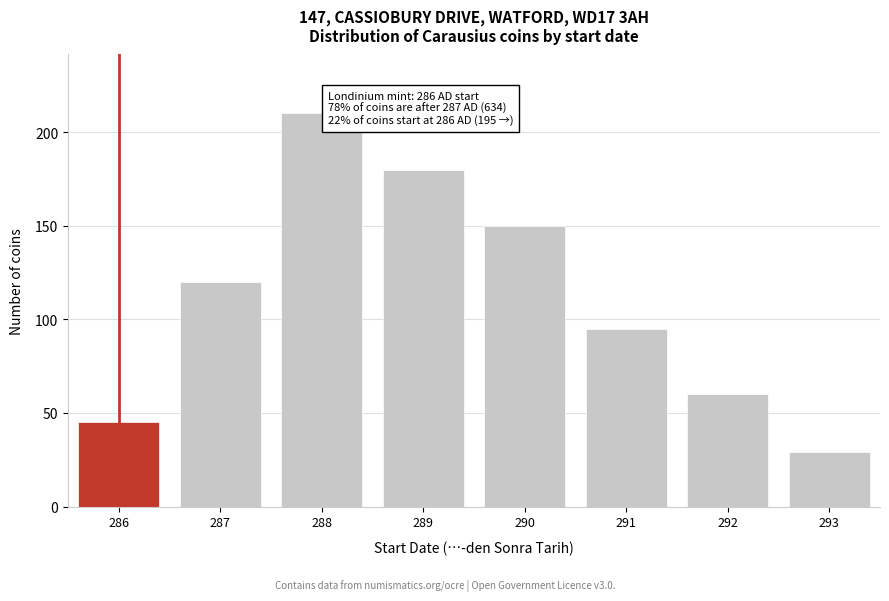

Reading left to right, what are all the values shown in this chart?

286=45	287=120	288=210	289=180	290=150	291=95	292=60	293=29